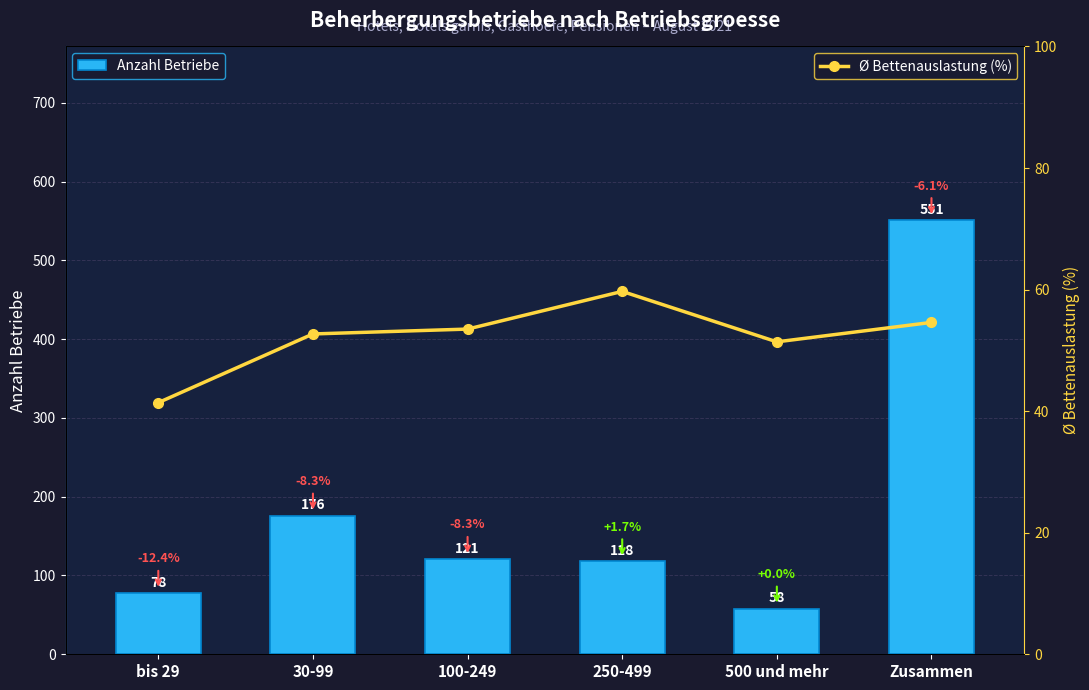

Which series changed the most between 30-99 and Zusammen?

Anzahl Betriebe